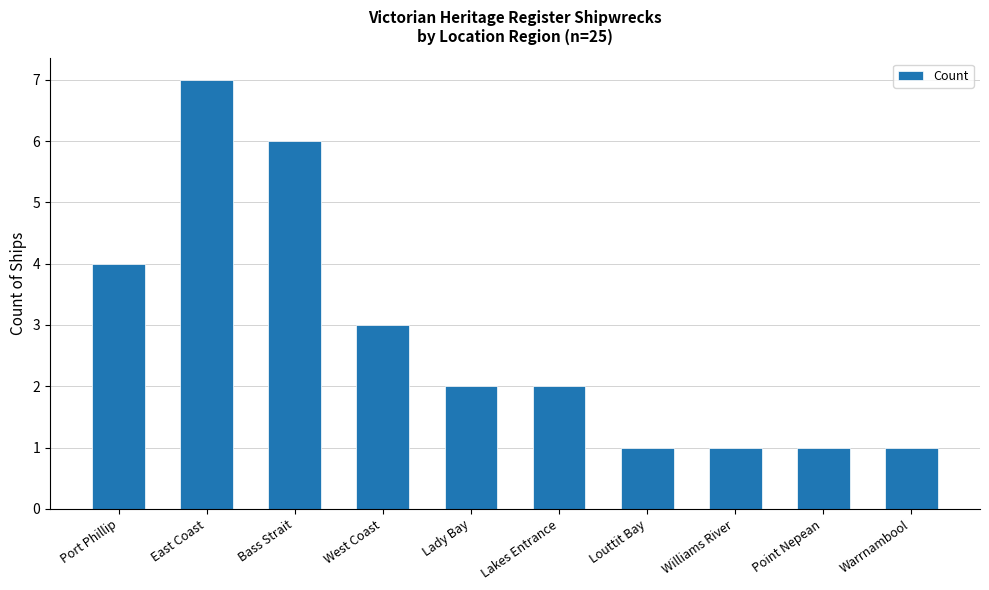

Approximately how many times larger is the value at Port Phillip compared to Bass Strait?

0.7